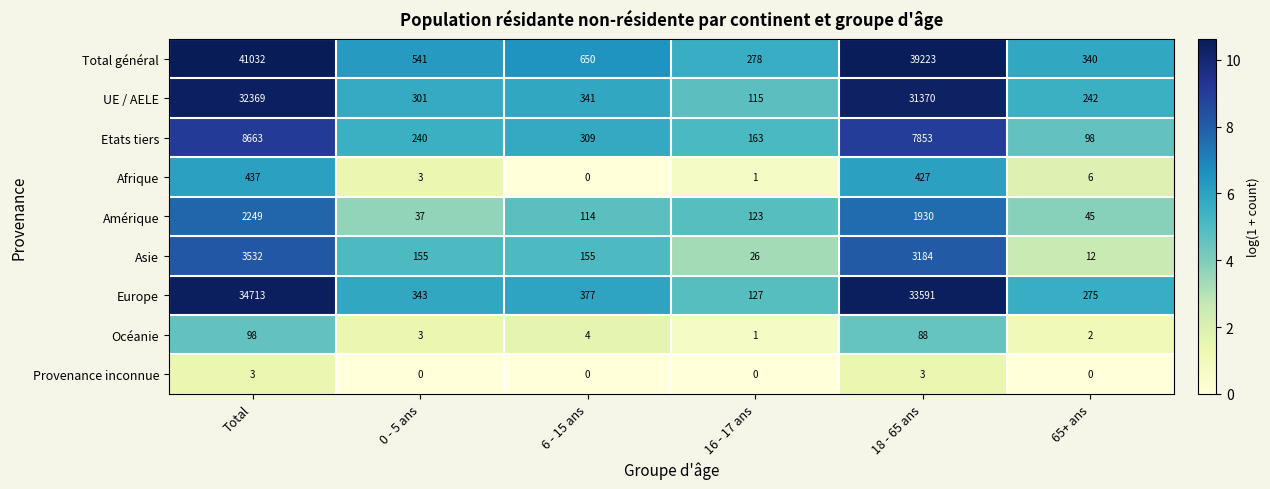

What is the difference between the highest and lowest values at 0 - 5 ans?

541